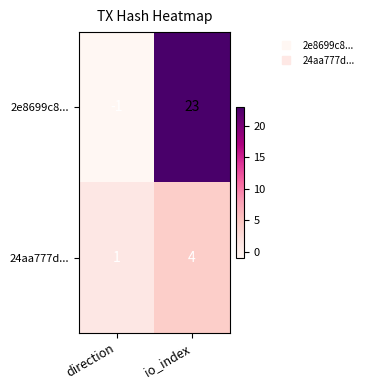

What is the difference between the 24aa777d... values at io_index and direction?

3